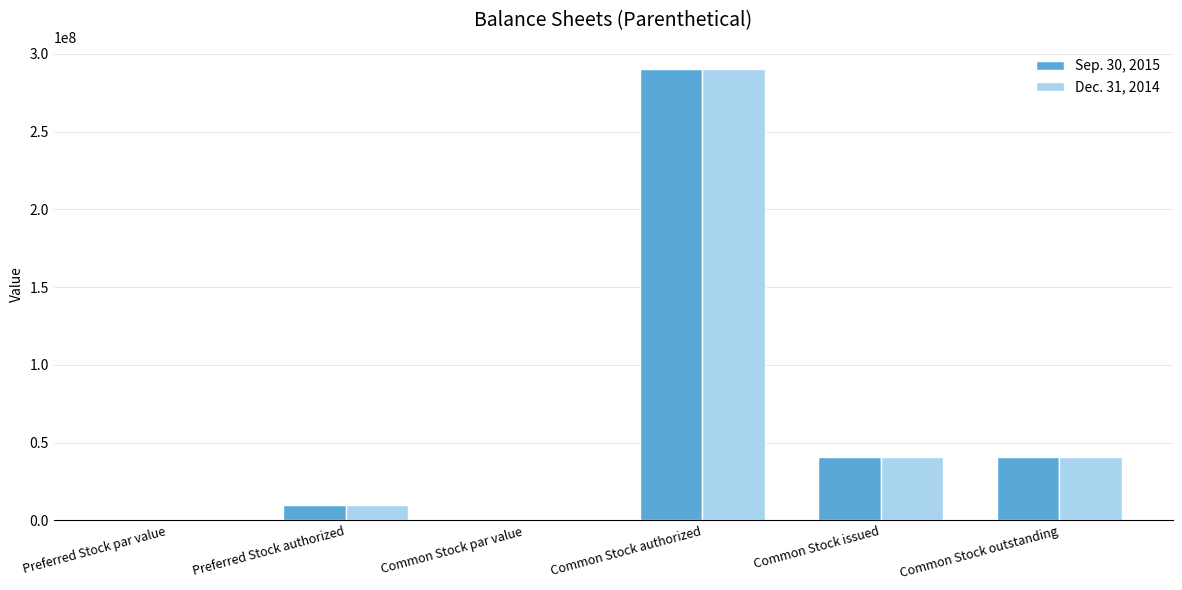

What is the highest value of the Dec. 31, 2014 series?

290000000.0